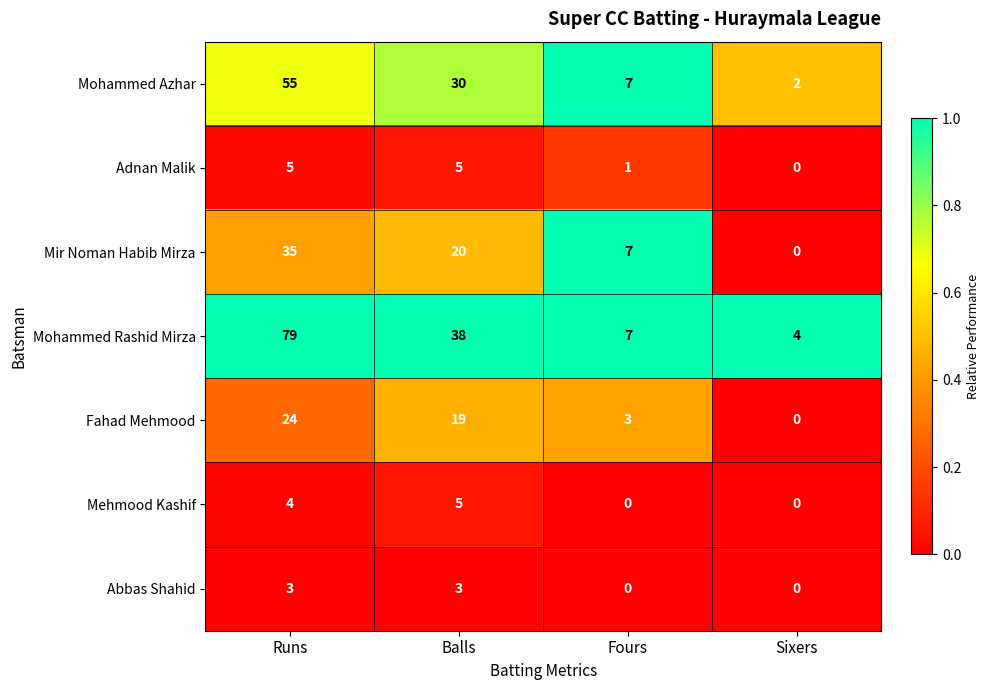

List the labels in order of Fahad Mehmood value, smallest first.

Sixers, Fours, Balls, Runs